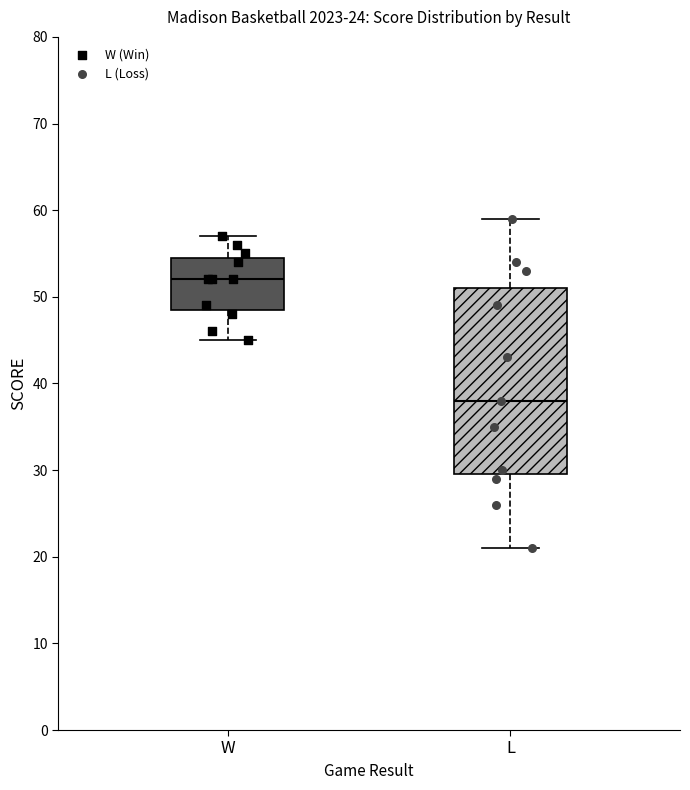

Comparing the boxes themselves (not the whiskers), which one is the tallest?

L